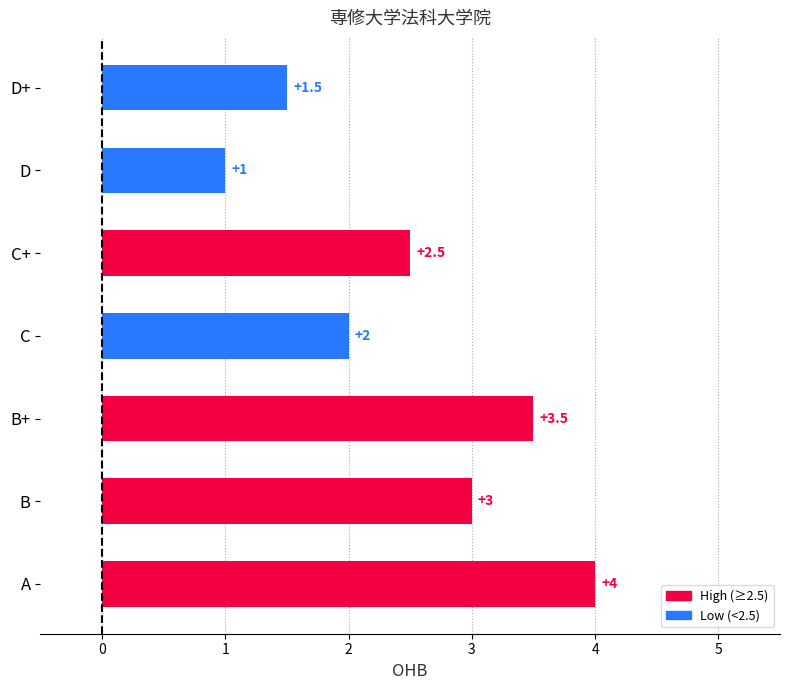

Count the values in the range 1 to 3.

5